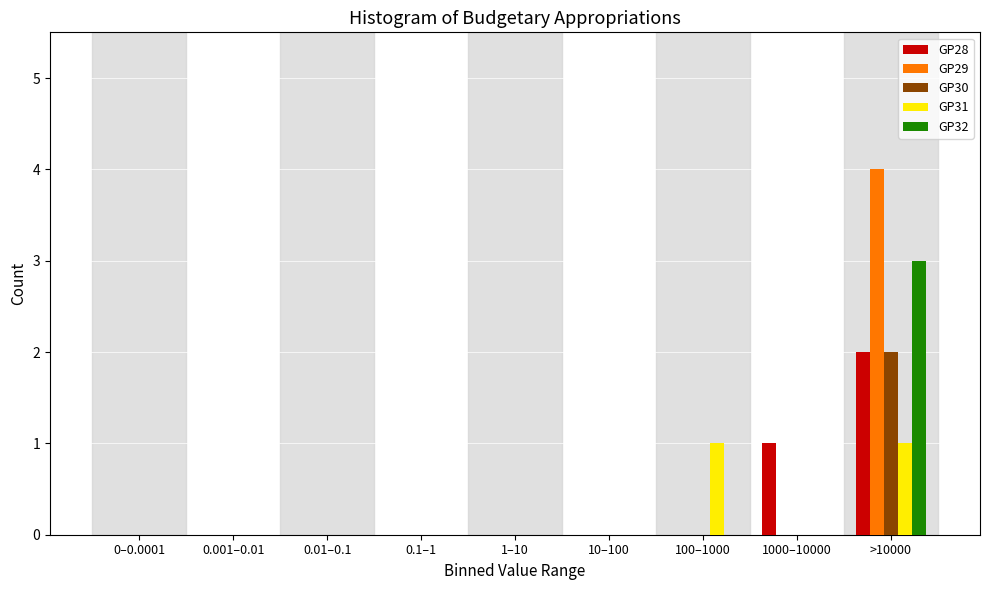

Which category has the highest value in the GP30 series?

>10000